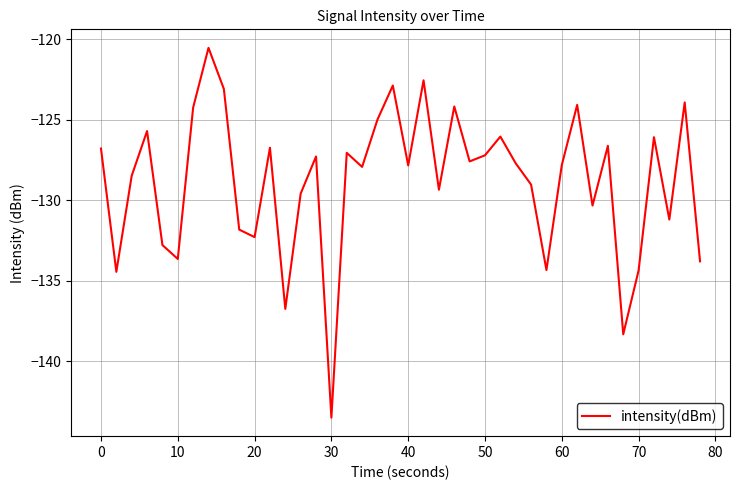

What is the maximum value shown in the chart?

-120.5